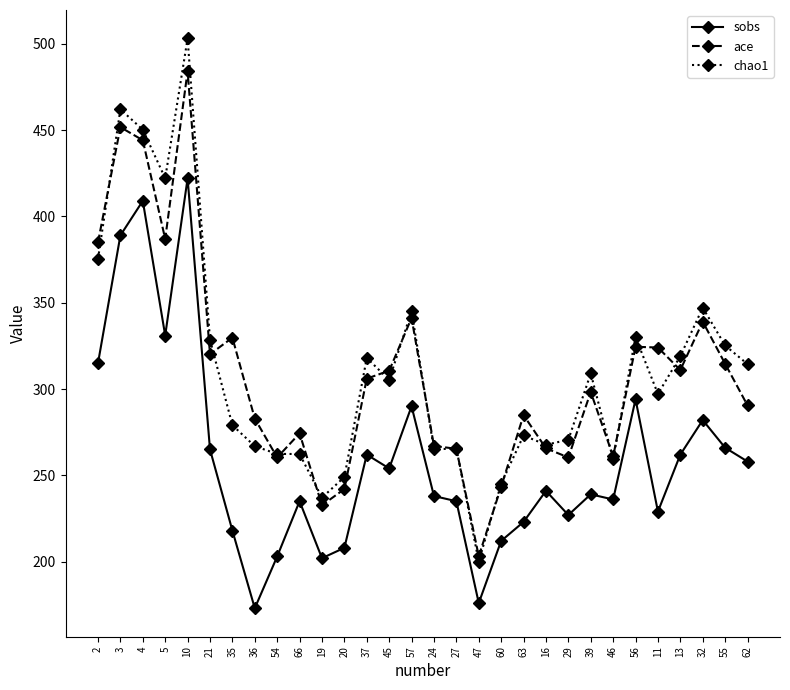

What is the difference between the maximum and second lowest values in the sobs series?

246.0